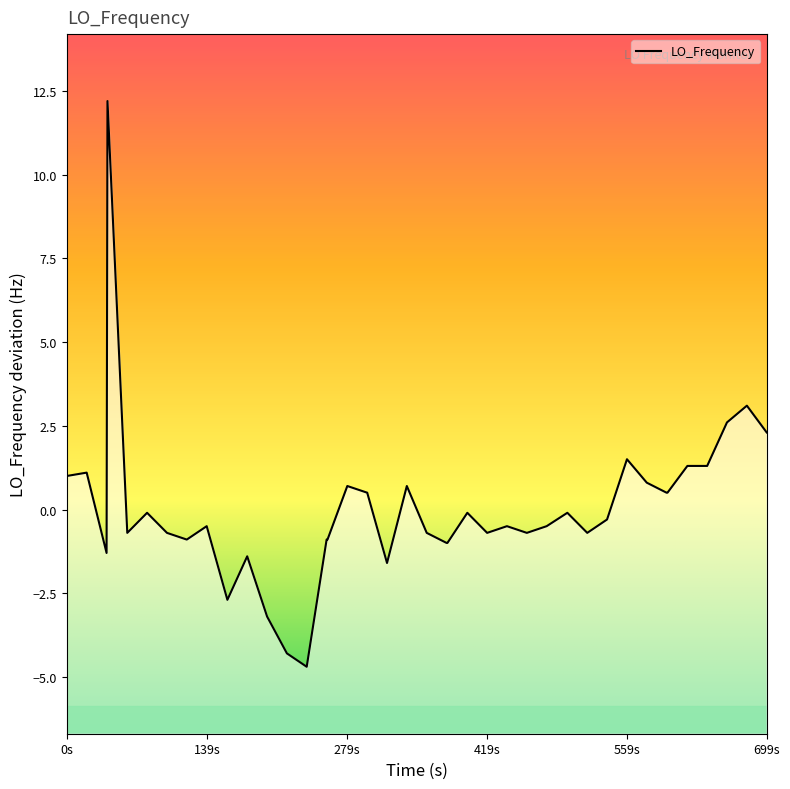

What is the difference between the maximum and minimum values?

16.9